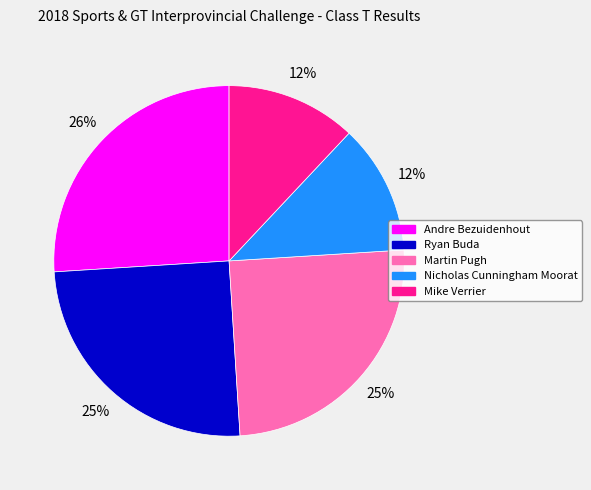

To the nearest percent, what is the combined percentage of Nicholas Cunningham Moorat and Ryan Buda?

37%